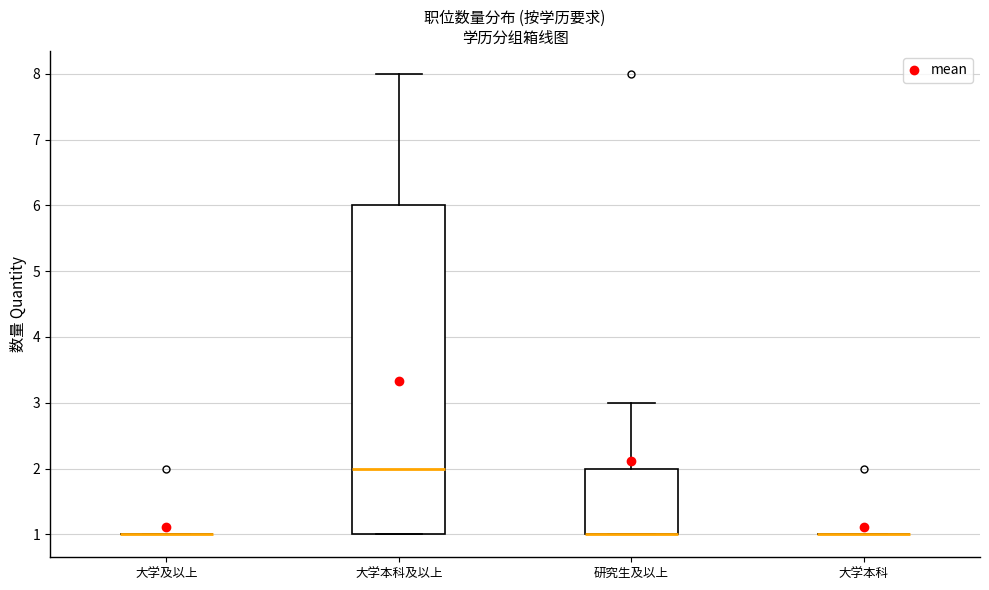

Where is the upper edge of the box for 研究生及以上 on the y-axis? The values are not printed on the chart, so give them approximately, as read against the axis.

2